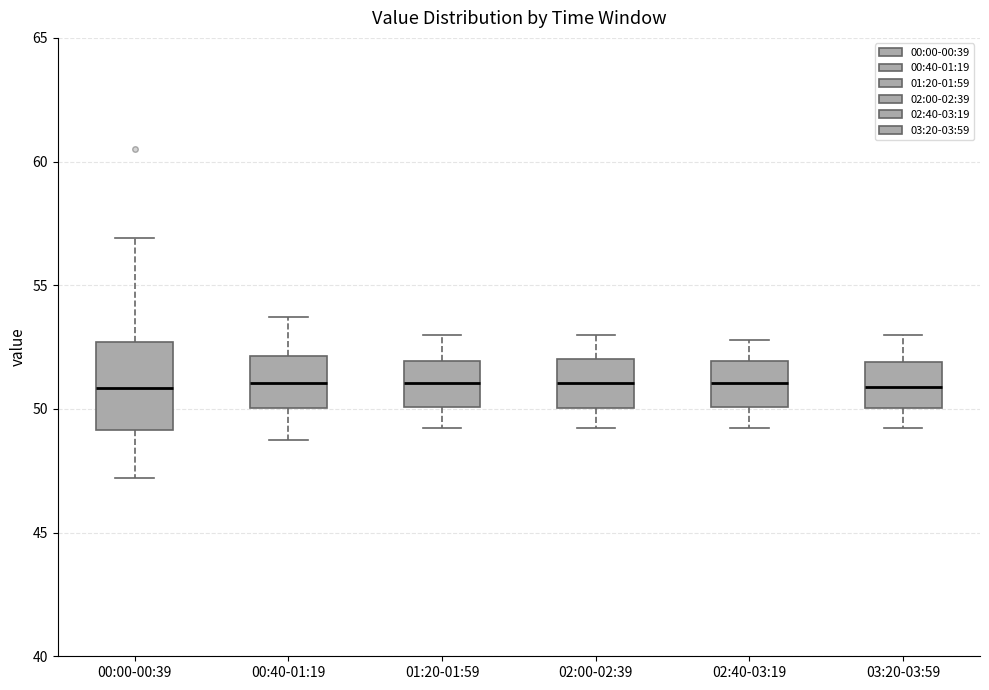

Comparing the boxes themselves (not the whiskers), which one is the tallest?

00:00-00:39